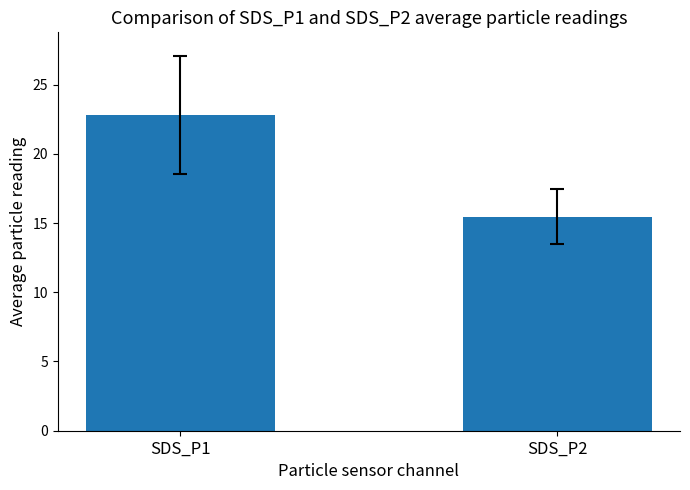

How many series are shown in this chart?

1